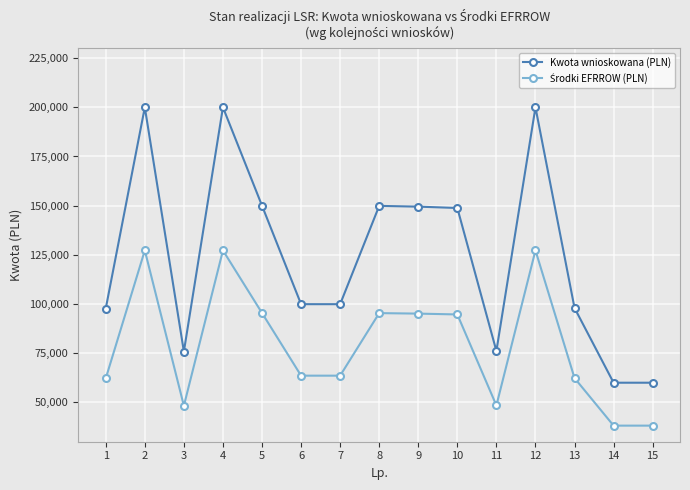

What is the sum of the Kwota wnioskowana (PLN) values at 11 and 5?

226116